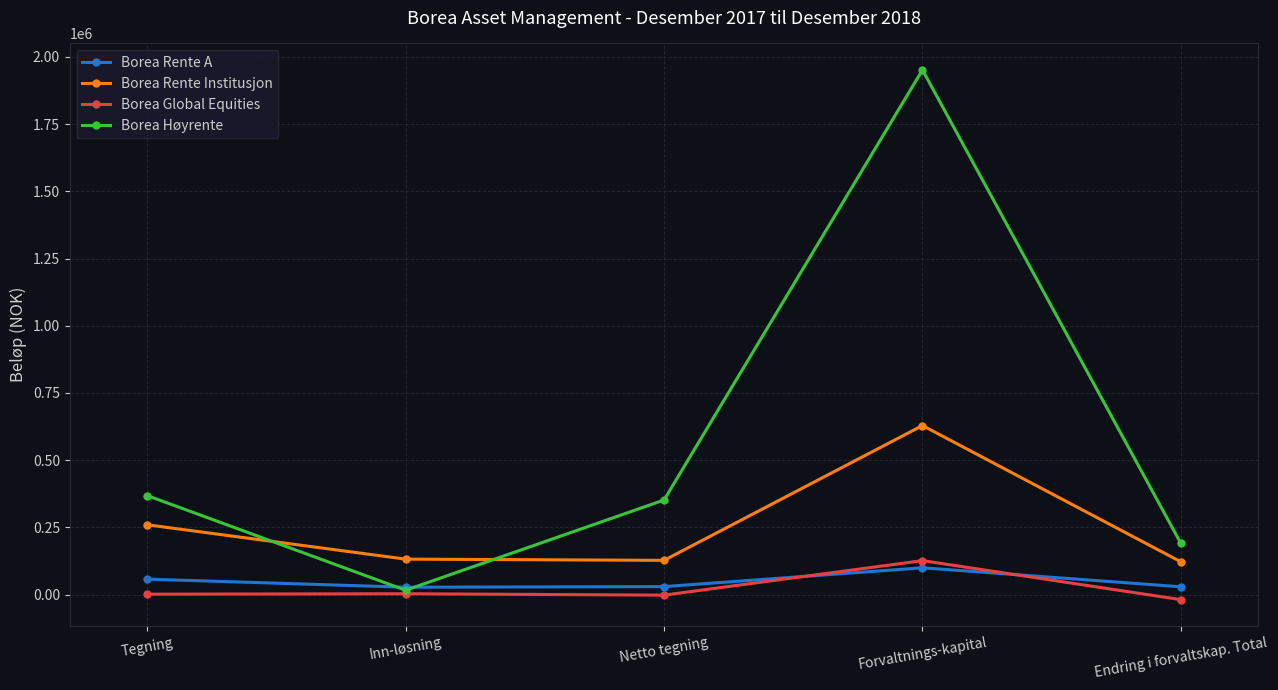

Where does the Borea Rente Institusjon series first go above 132286?

Tegning